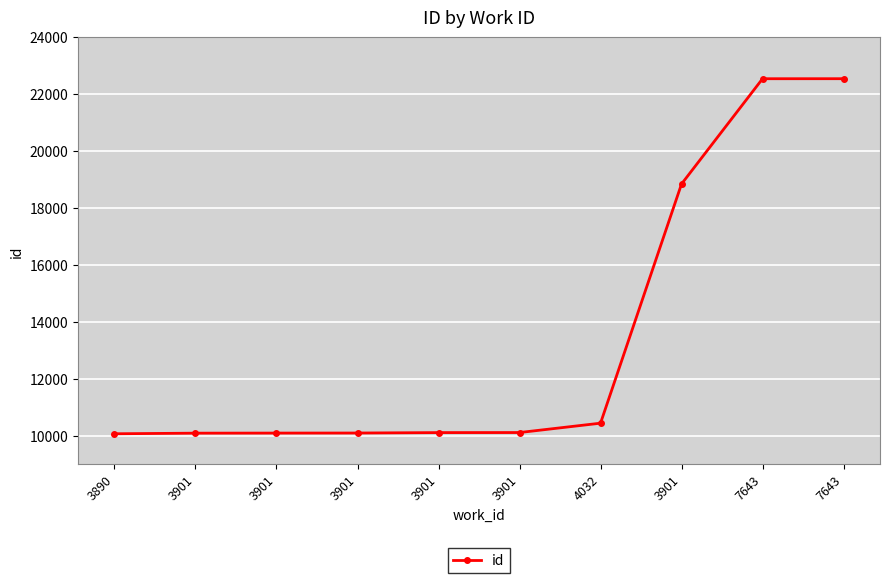

Is this an area chart (filled region under the line)?

No